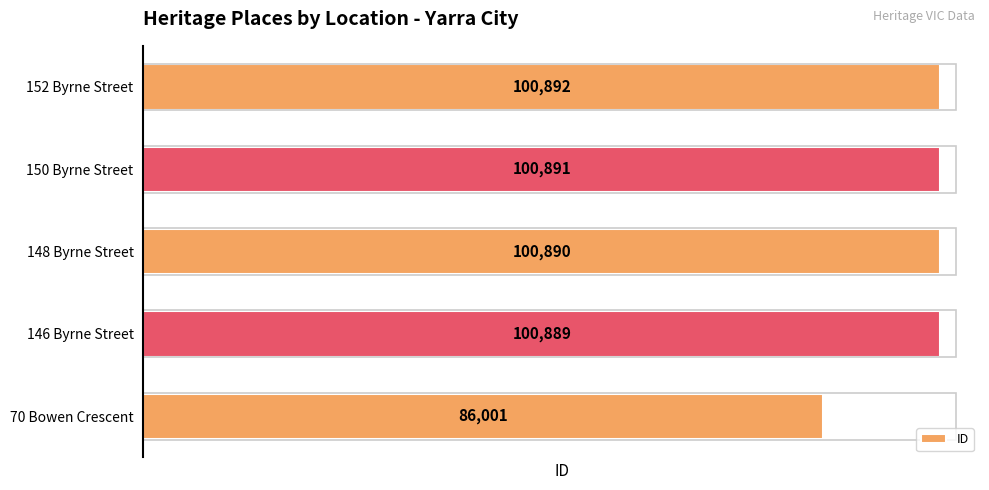

Which label corresponds to the largest value in the chart?

152 Byrne Street